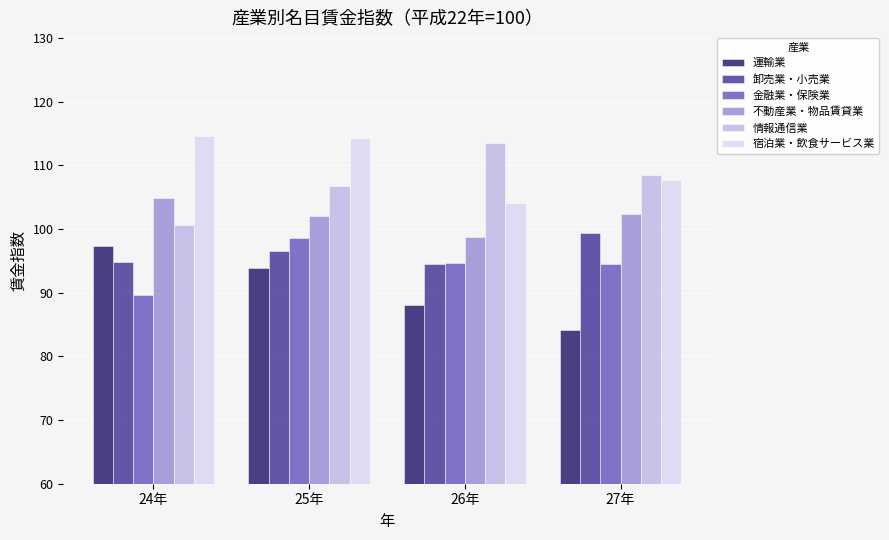

Where is 情報通信業 nearest to the value 107?

25年